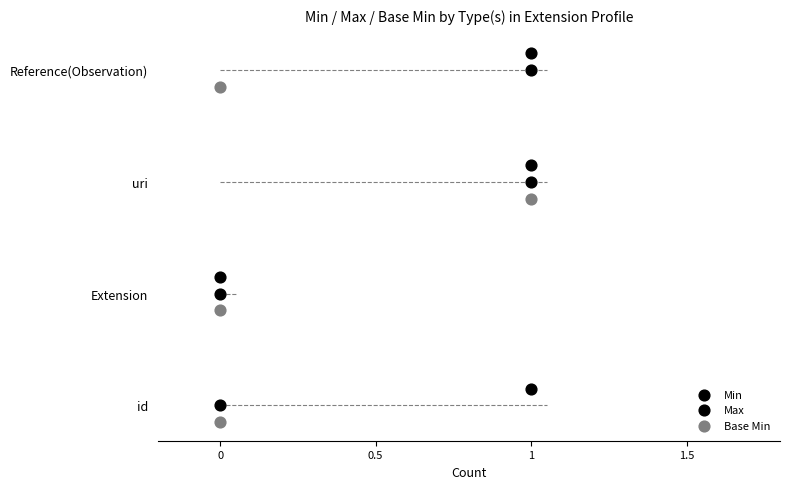

Which series reaches the minimum Y coordinate?

Base Min